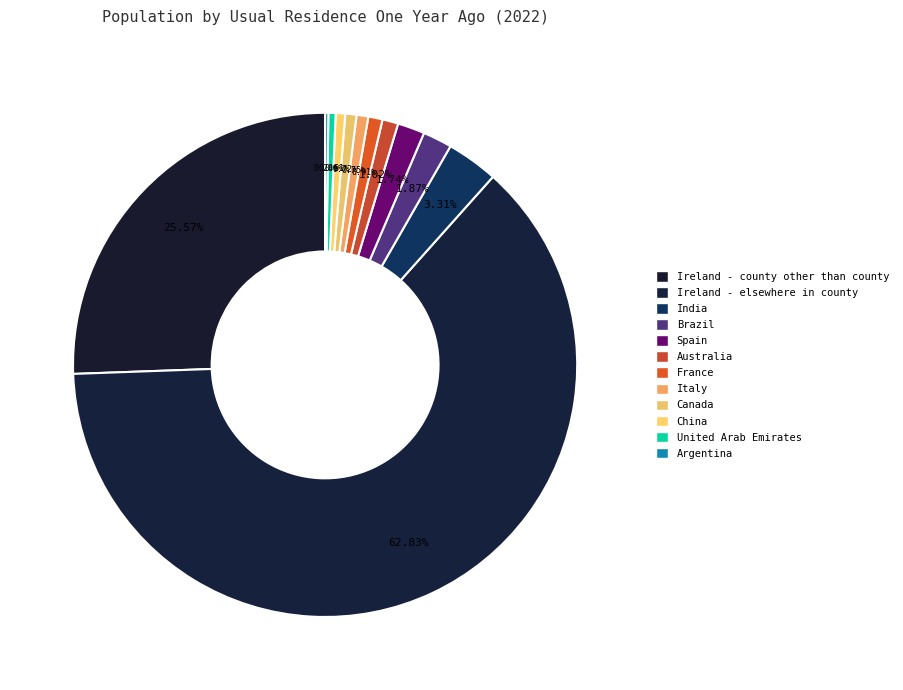

What portion of the pie excludes China?

99.4%